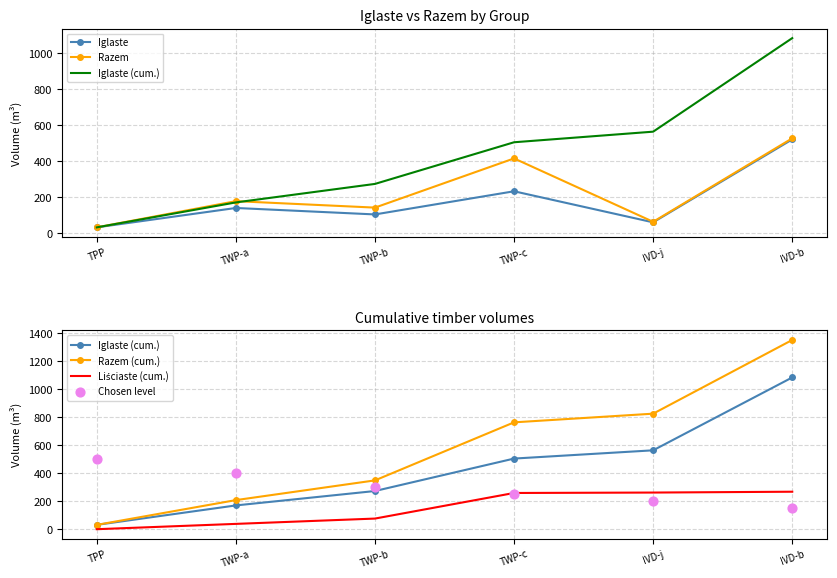

At how many categories does at least one series exceed 408?

4